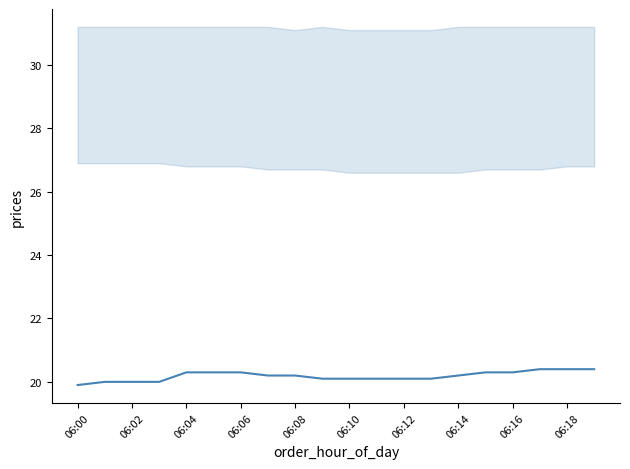

What is the average value?

20.2